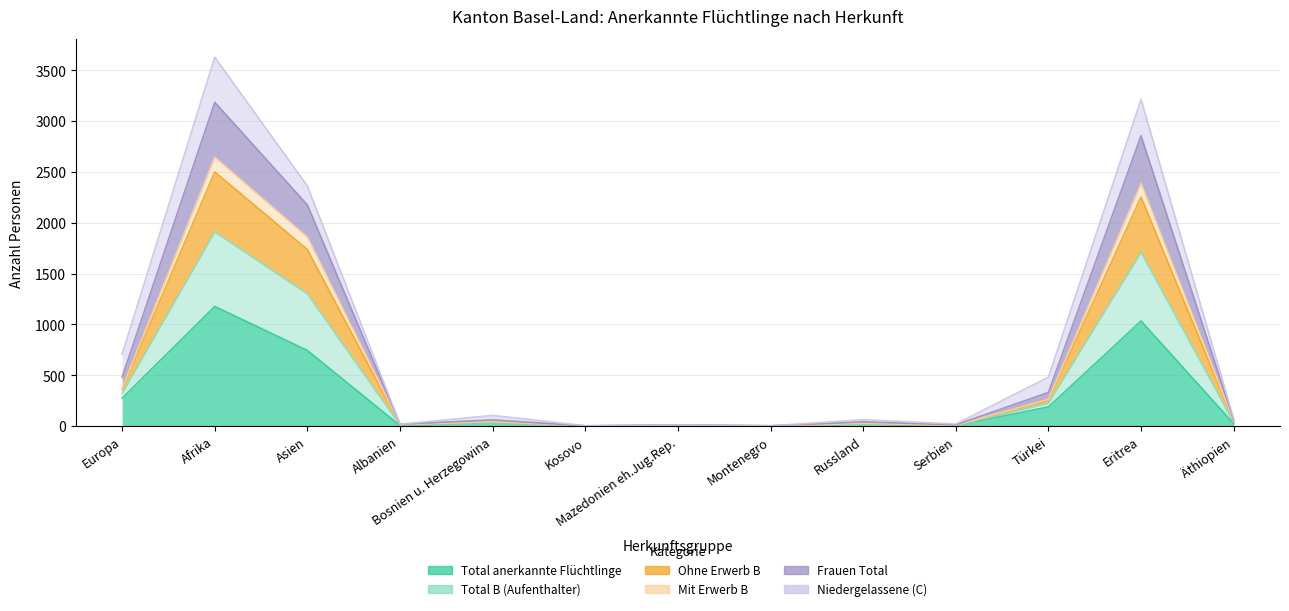

Where is the first local minimum for Mit Erwerb B?

Albanien